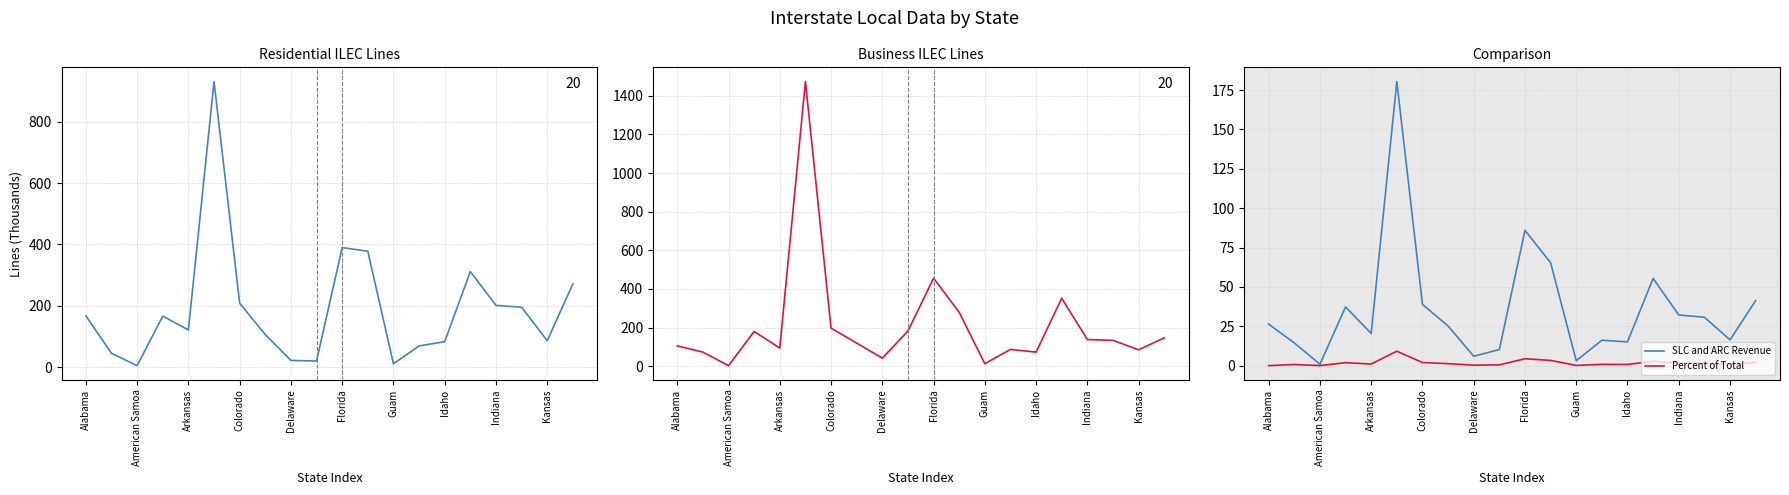

True or false: Business ILEC Lines and SLC and ARC Revenue intersect in this chart.

False